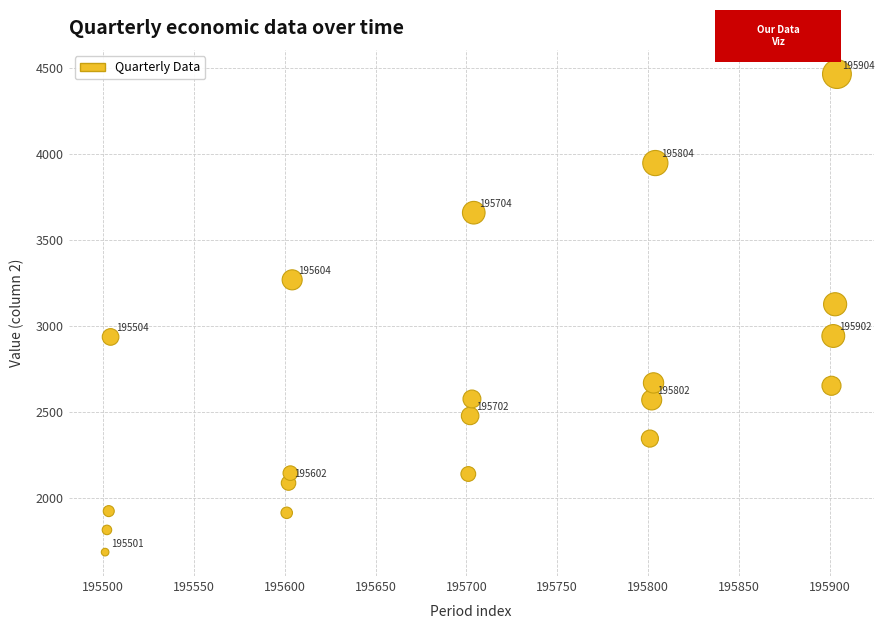

What Y value in the scatter plot is closest to 3076?

3127.8